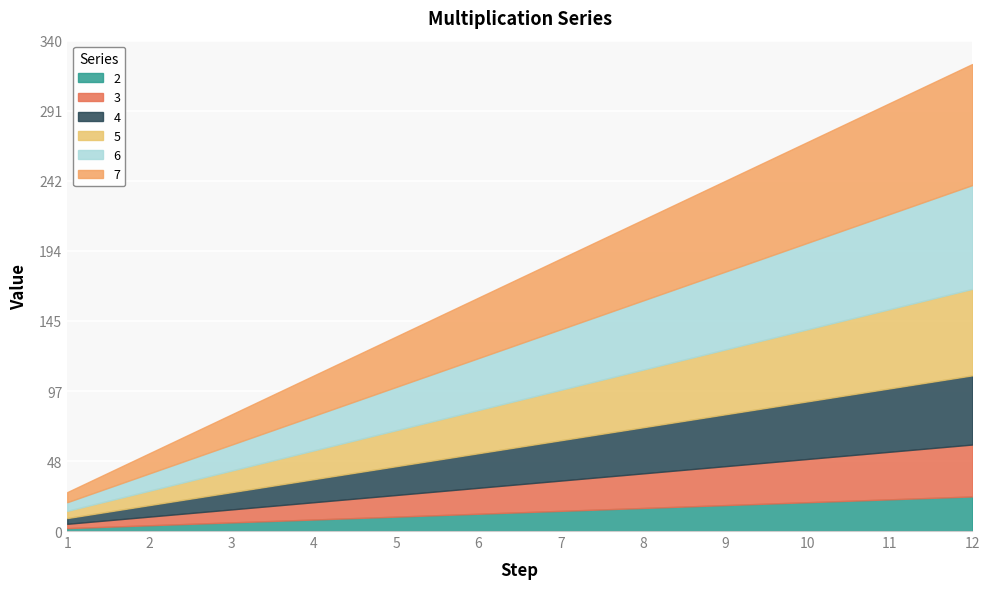

What is the sum of all 5 values?

390